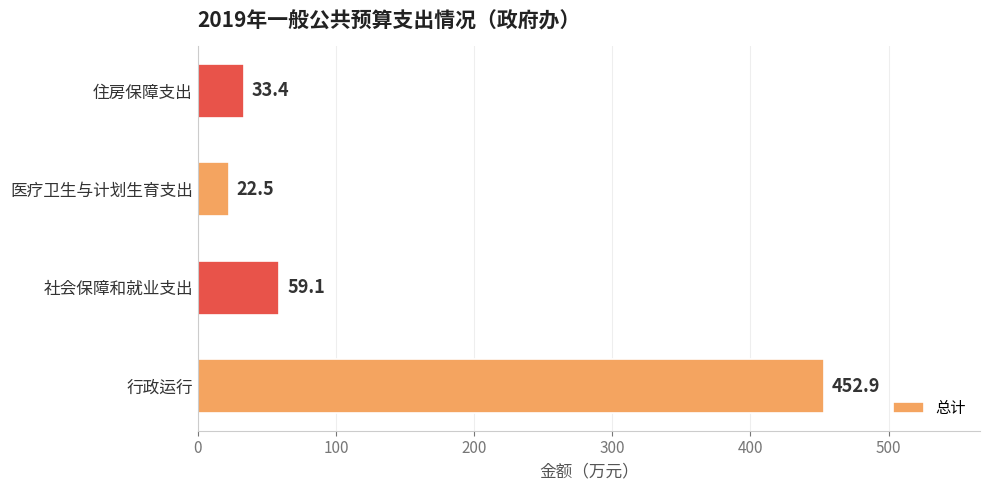

List the labels in order of value, smallest first.

医疗卫生与计划生育支出, 住房保障支出, 社会保障和就业支出, 行政运行